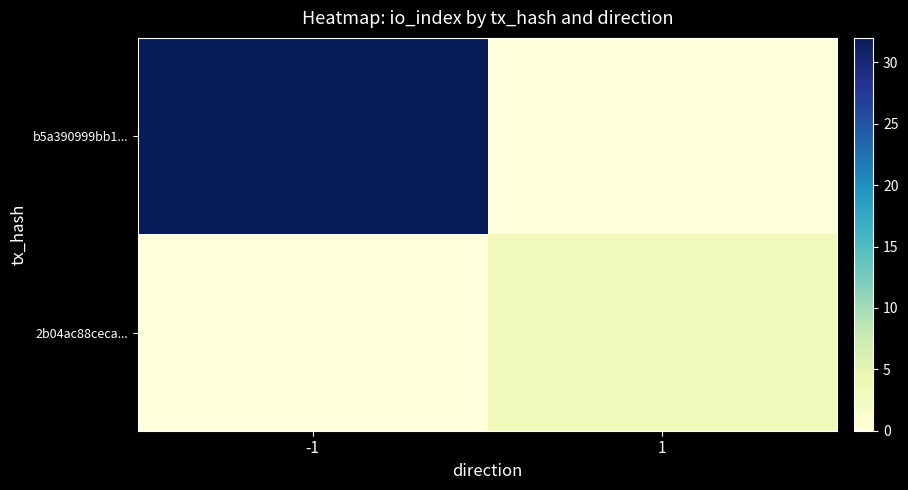

Between -1 and 1, which series saw the biggest shift?

b5a390999bb1...